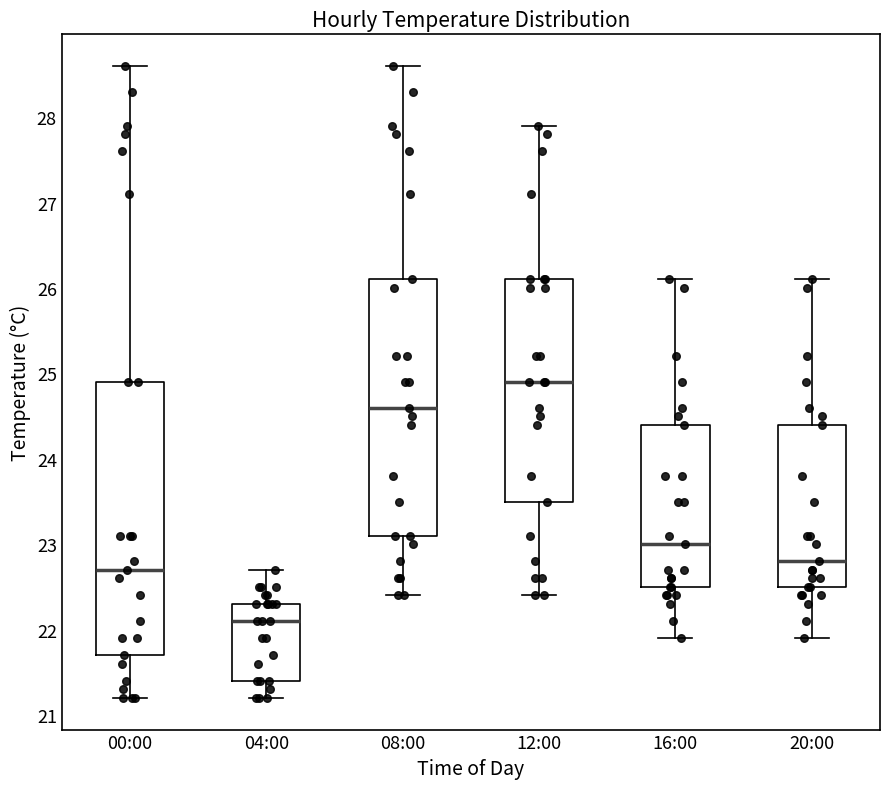

Reading left to right, read every box against the y-axis: the position of its median line, the range the box covers, and the ends of its whiskers. The values are not printed on the chart, so give them approximately, as read against the axis.

00:00: median 22.7, box 21.7 to 24.9, whiskers 21.2 to 28.6
04:00: median 22.1, box 21.4 to 22.3, whiskers 21.2 to 22.7
08:00: median 24.6, box 23.1 to 26.1, whiskers 22.4 to 28.6
12:00: median 24.9, box 23.5 to 26.1, whiskers 22.4 to 27.9
16:00: median 23.0, box 22.5 to 24.4, whiskers 21.9 to 26.1
20:00: median 22.8, box 22.5 to 24.4, whiskers 21.9 to 26.1